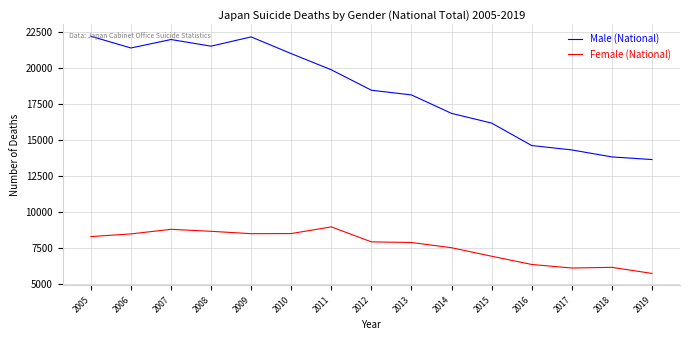

What is the lowest value of the Male (National) series?

13668